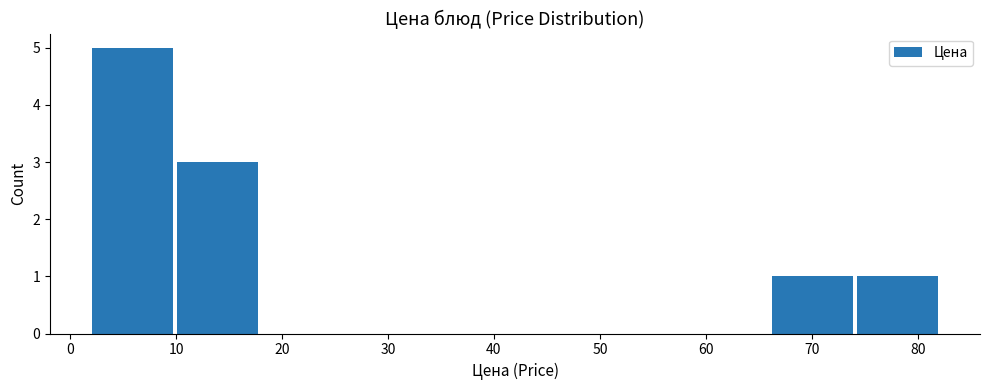

Reading left to right, list every bar in this chart as the range it spans on the x-axis followed by its height. Neither the bar edges nor the heights are printed on the chart, so give them approximately, as read against the axes.

2 to 10: 5
10 to 18: 3
18 to 26: 0
26 to 34: 0
34 to 42: 0
42 to 50: 0
50 to 58: 0
58 to 66: 0
66 to 74: 1
74 to 82: 1